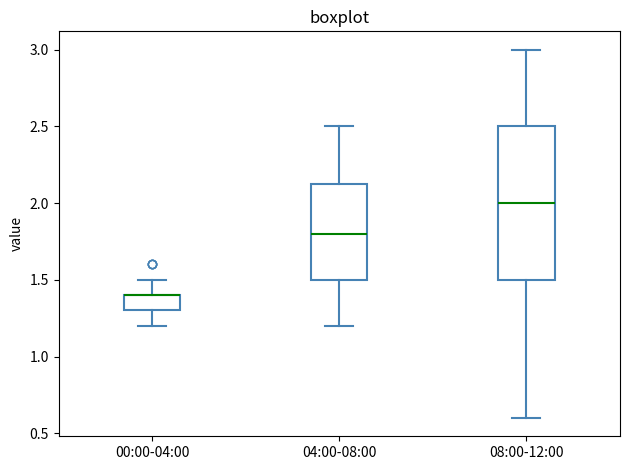

Comparing the boxes themselves (not the whiskers), which one is the tallest?

08:00-12:00